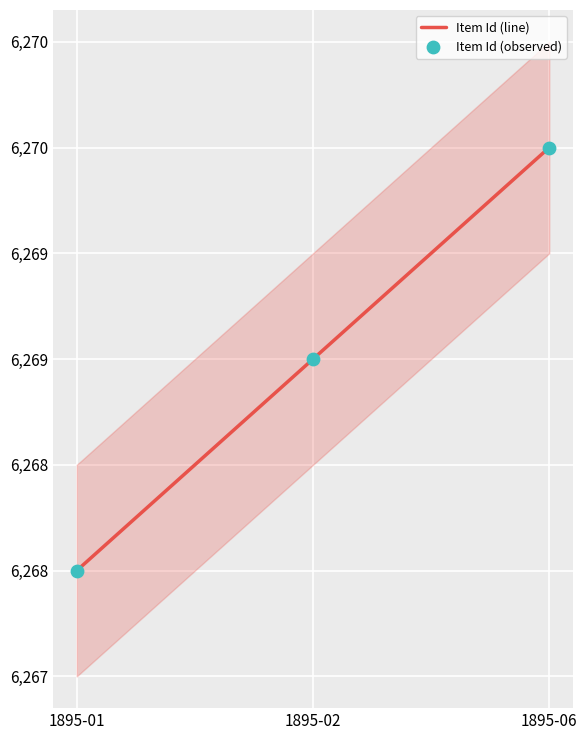

Is the value of Item Id (observed) at 1895-01 greater than the value of Item Id (line) at 1895-02?

No